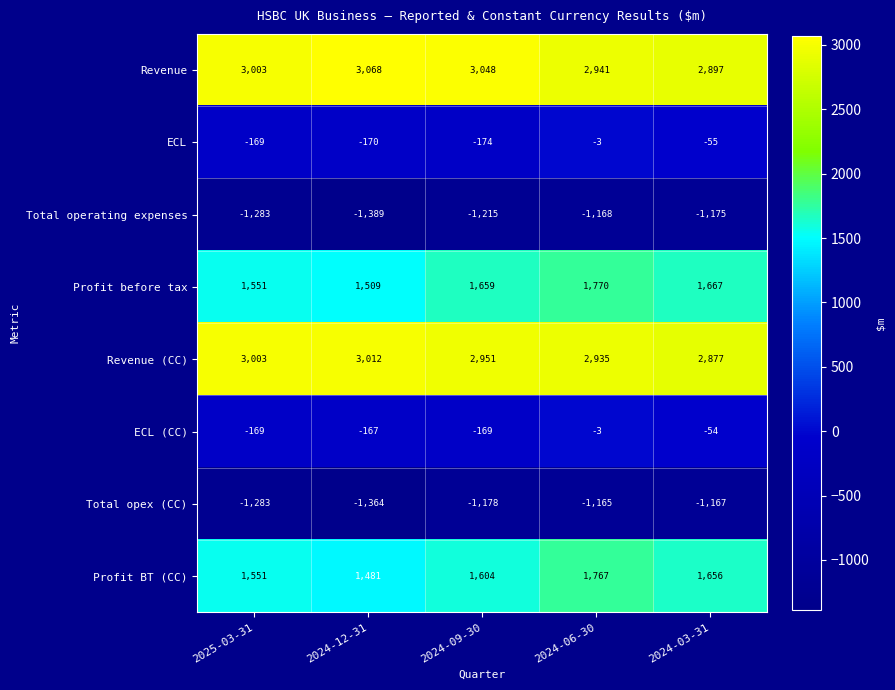

The Total opex (CC) series shows -1983 at 2024-03-31. True or false?

False